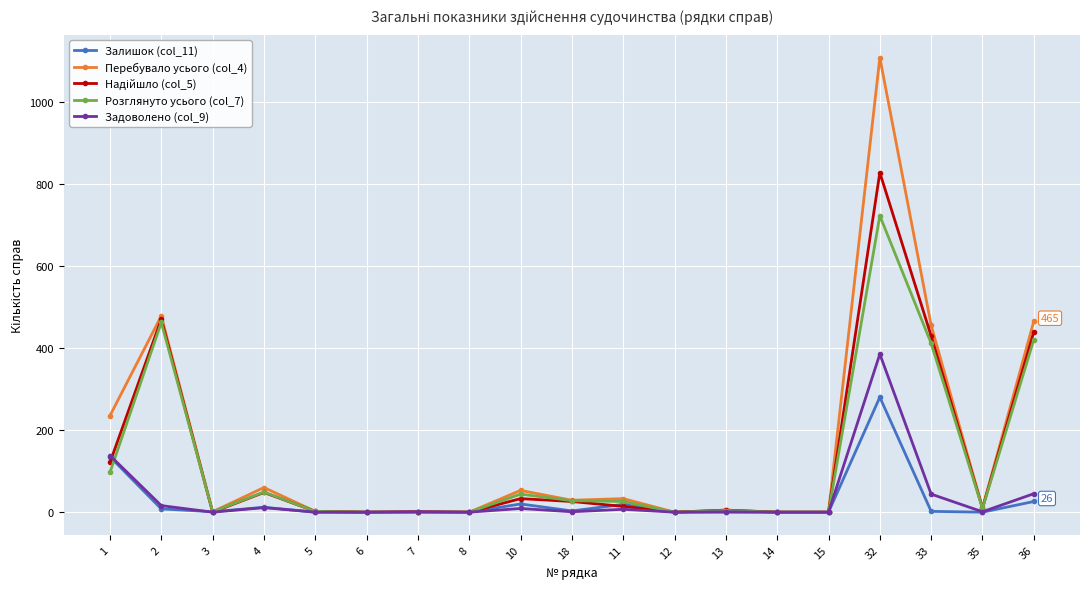

What position from the left is 10?

9